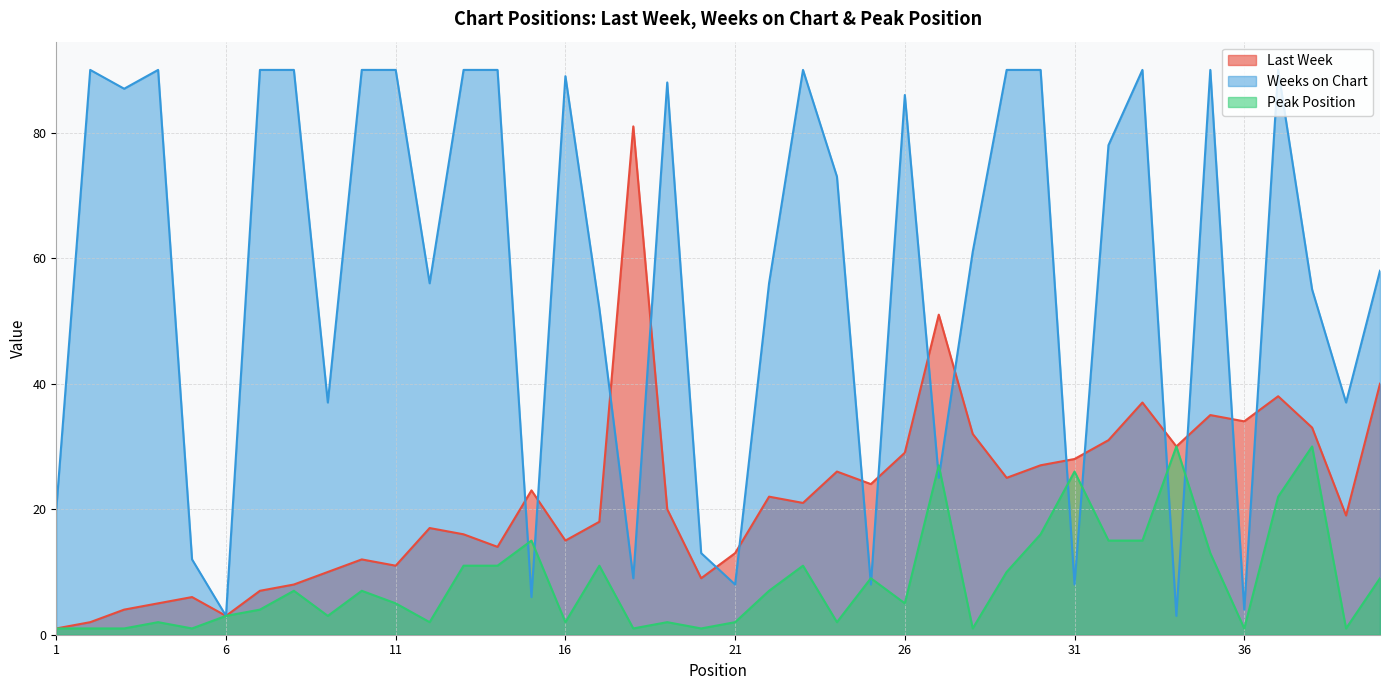

Reading right to left, list all the values displayed in this chart.

Last Week: 40	19	33	38	34	35	30	37	31	28	27	25	32	51	29	24	26	21	22	13	9	20	81	18	15	23	14	16	17	11	12	10	8	7	3	6	5	4	2	1
Weeks on Chart: 58	37	55	90	4	90	3	90	78	8	90	90	61	25	86	8	73	90	56	8	13	88	9	52	89	6	90	90	56	90	90	37	90	90	3	12	90	87	90	20
Peak Position: 9	1	30	22	1	13	30	15	15	26	16	10	1	27	5	9	2	11	7	2	1	2	1	11	2	15	11	11	2	5	7	3	7	4	3	1	2	1	1	1